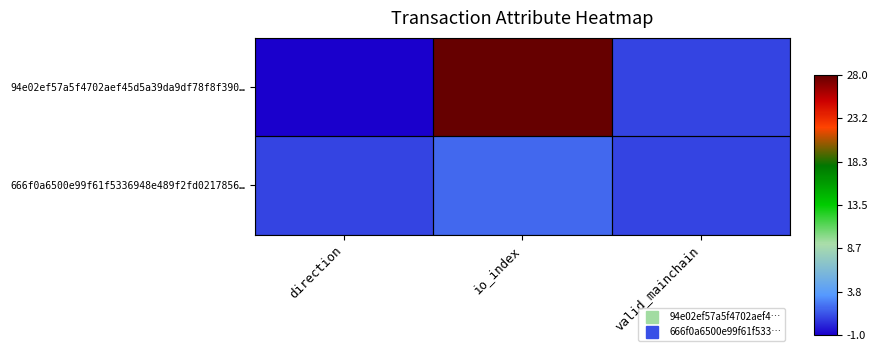

Which series has the widest spread of values?

94e02ef57a5f4702aef45d5a39da9df78f8f390…